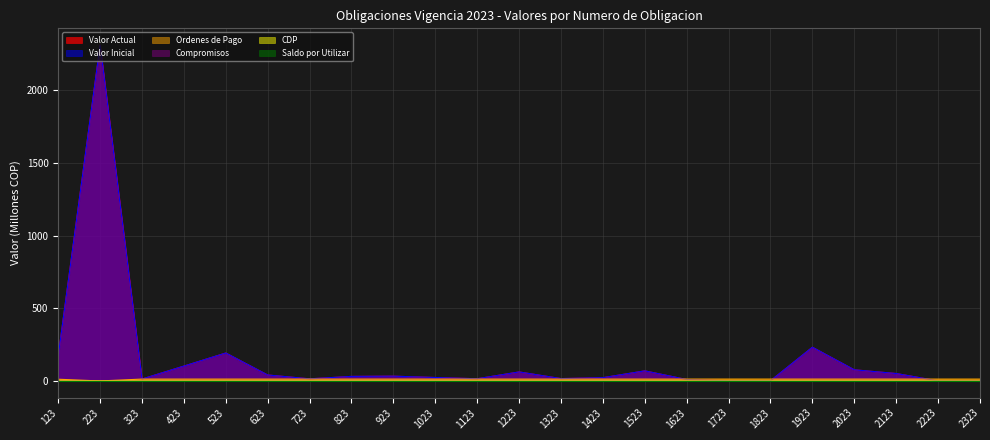

Does the chart display data point markers on the line(s)?

No